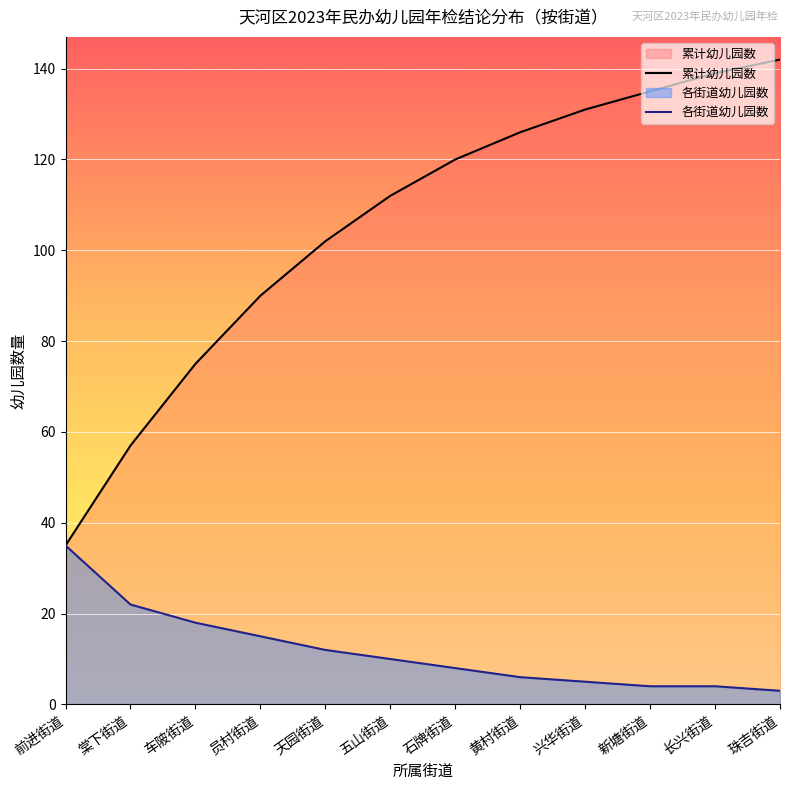

What is the difference between the maximum and minimum values in the 累计幼儿园数 series?

107